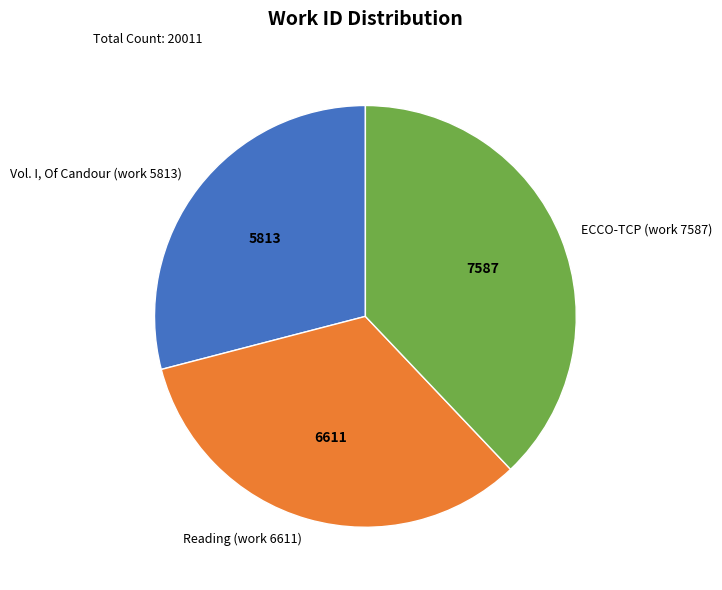

What is the largest slice in the pie chart?

ECCO-TCP (work 7587)